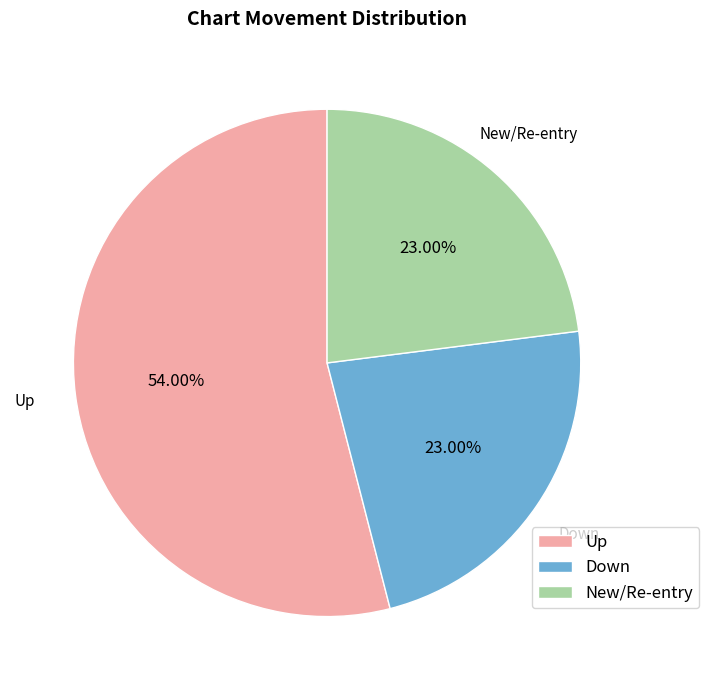

Is the sum of Down and Up greater than half?

Yes